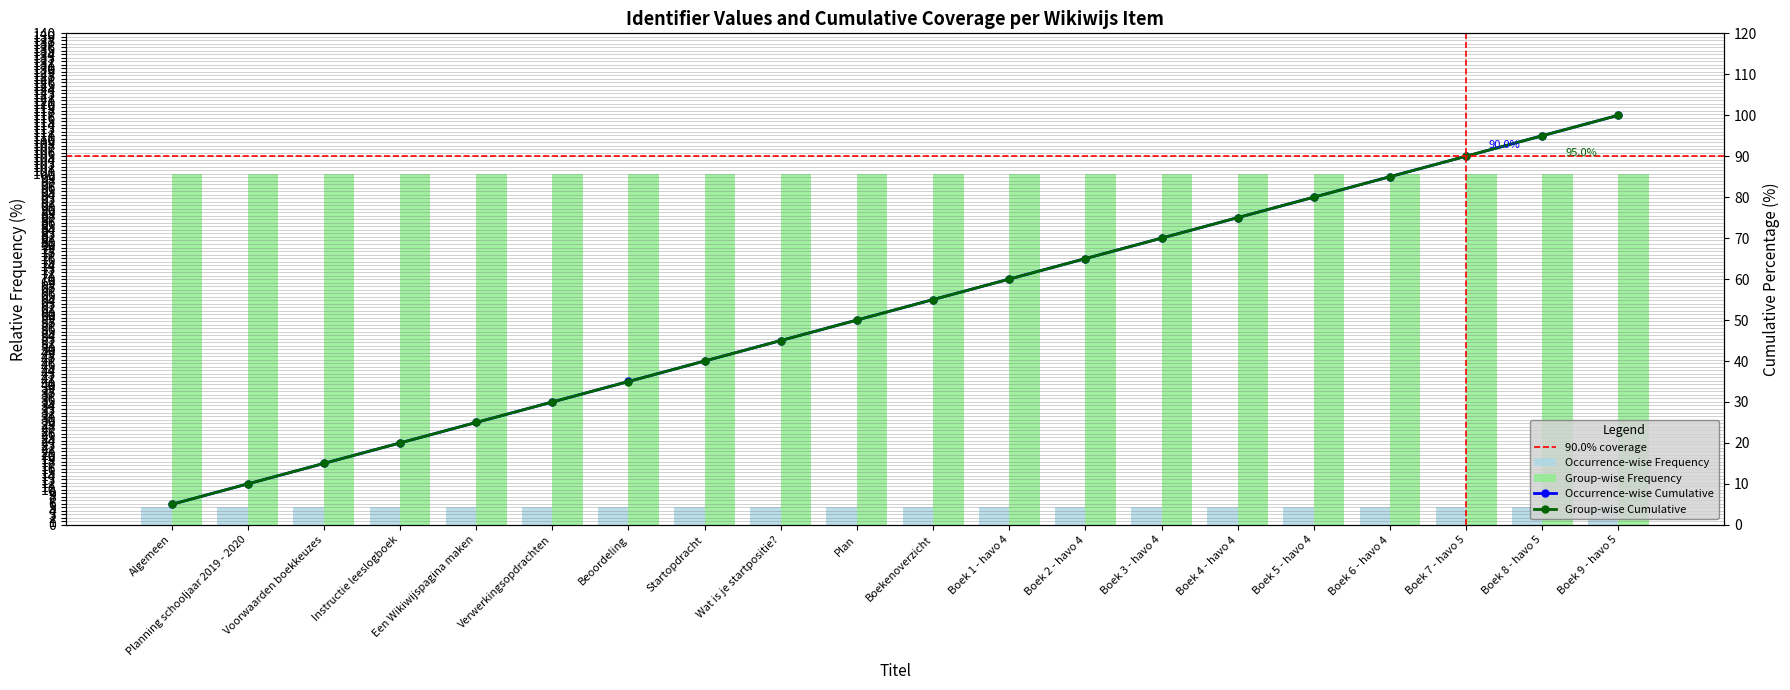

The value of Group-wise Frequency at Beoordeling is 54.6. True or false?

False